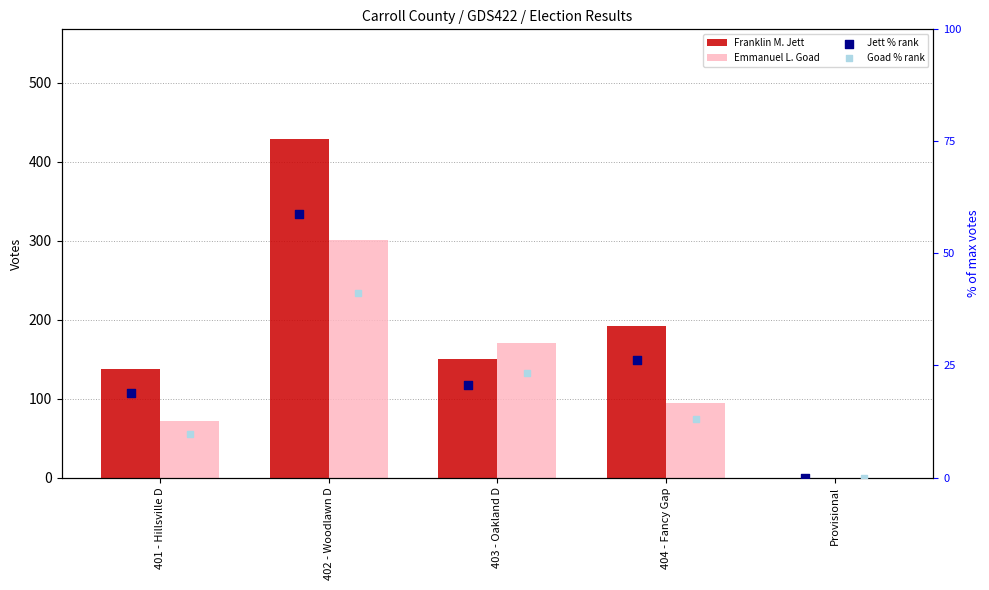

Which series has the largest total across all categories?

Franklin M. Jett